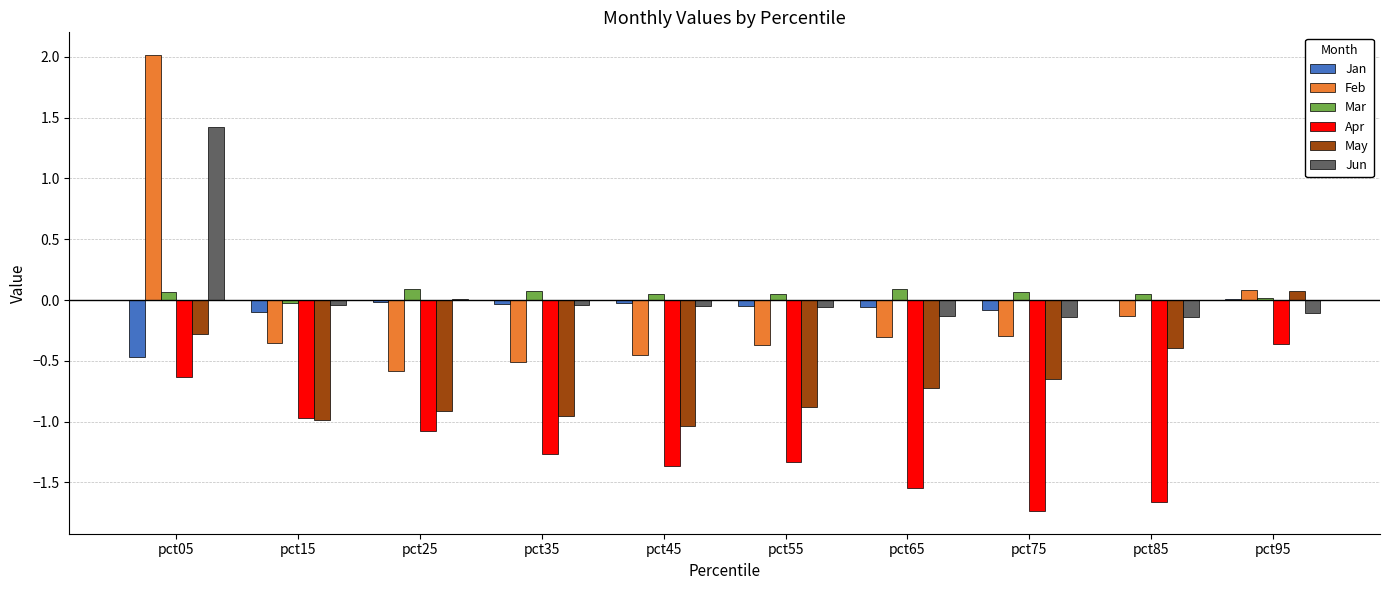

Between pct35 and pct85, which series saw the biggest shift?

May